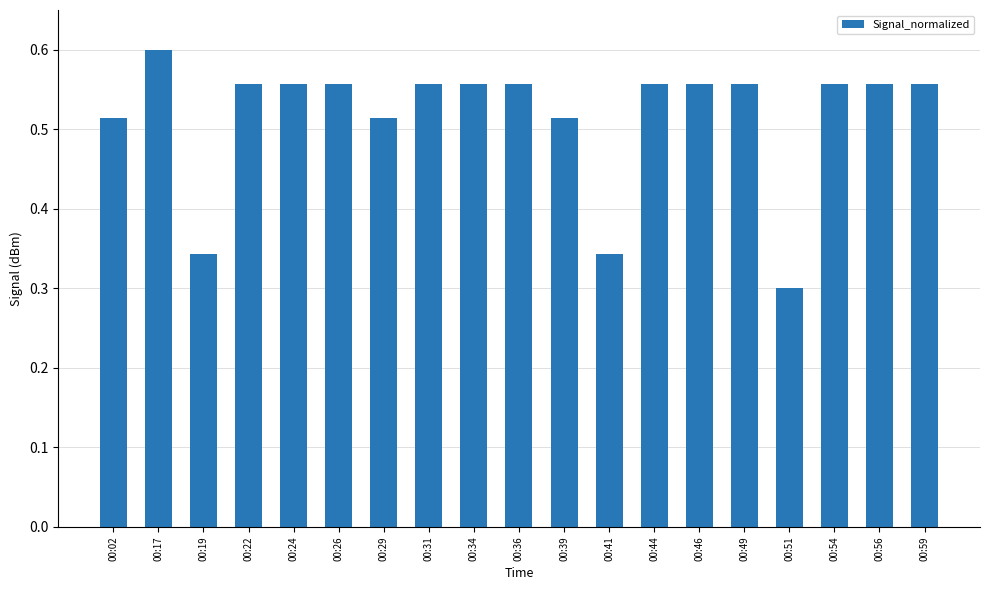

How many bars are there in total?

19